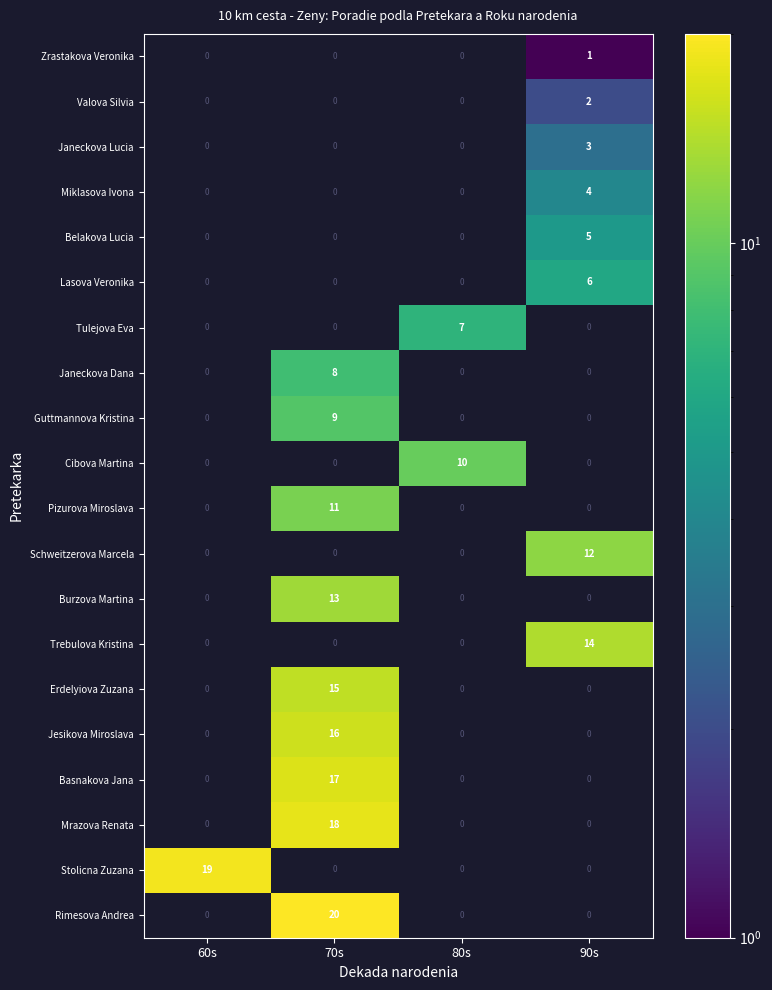

Is the value of Zrastakova Veronika at 70s greater than the value of Miklasova Ivona at 90s?

No